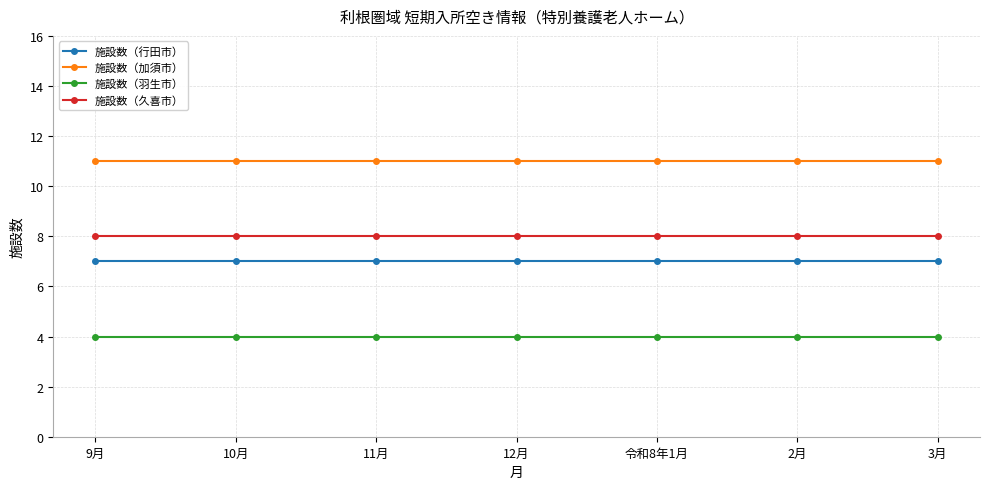

Which series has the largest total across all categories?

施設数（加須市）